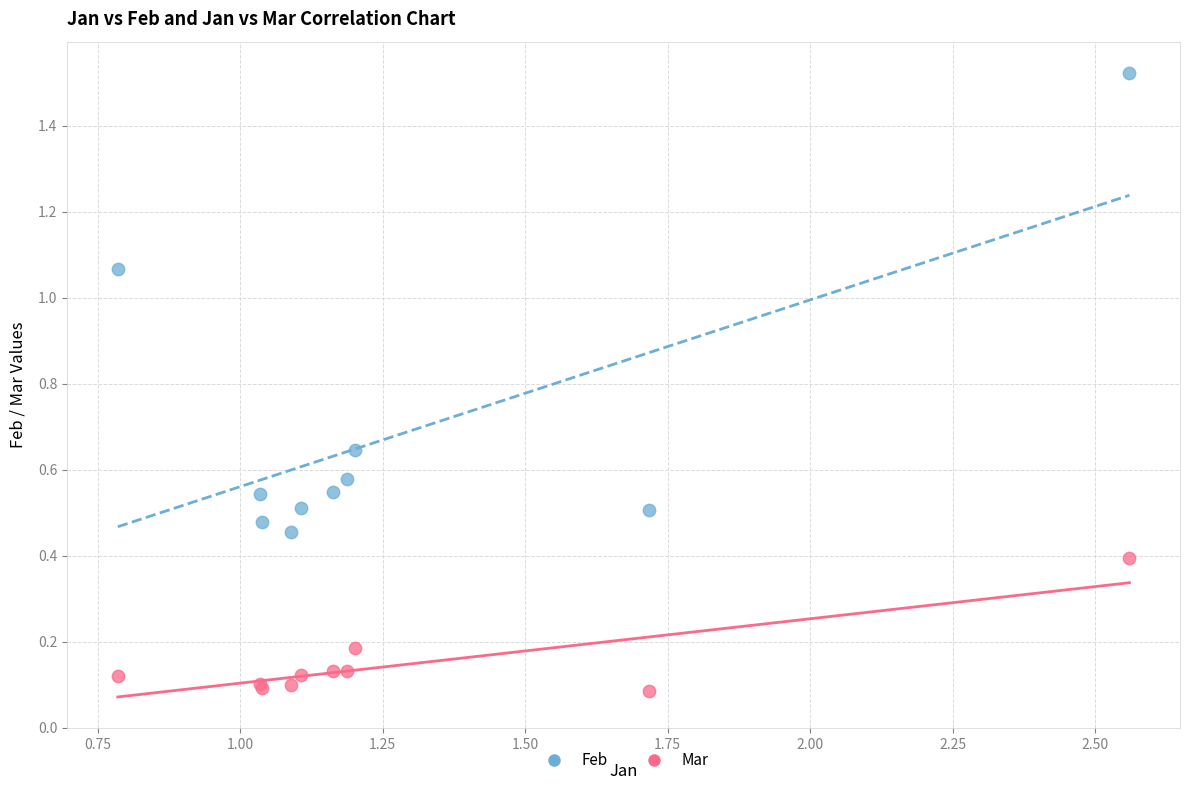

What is the X range (max minus min) for the scatter plot?

1.8